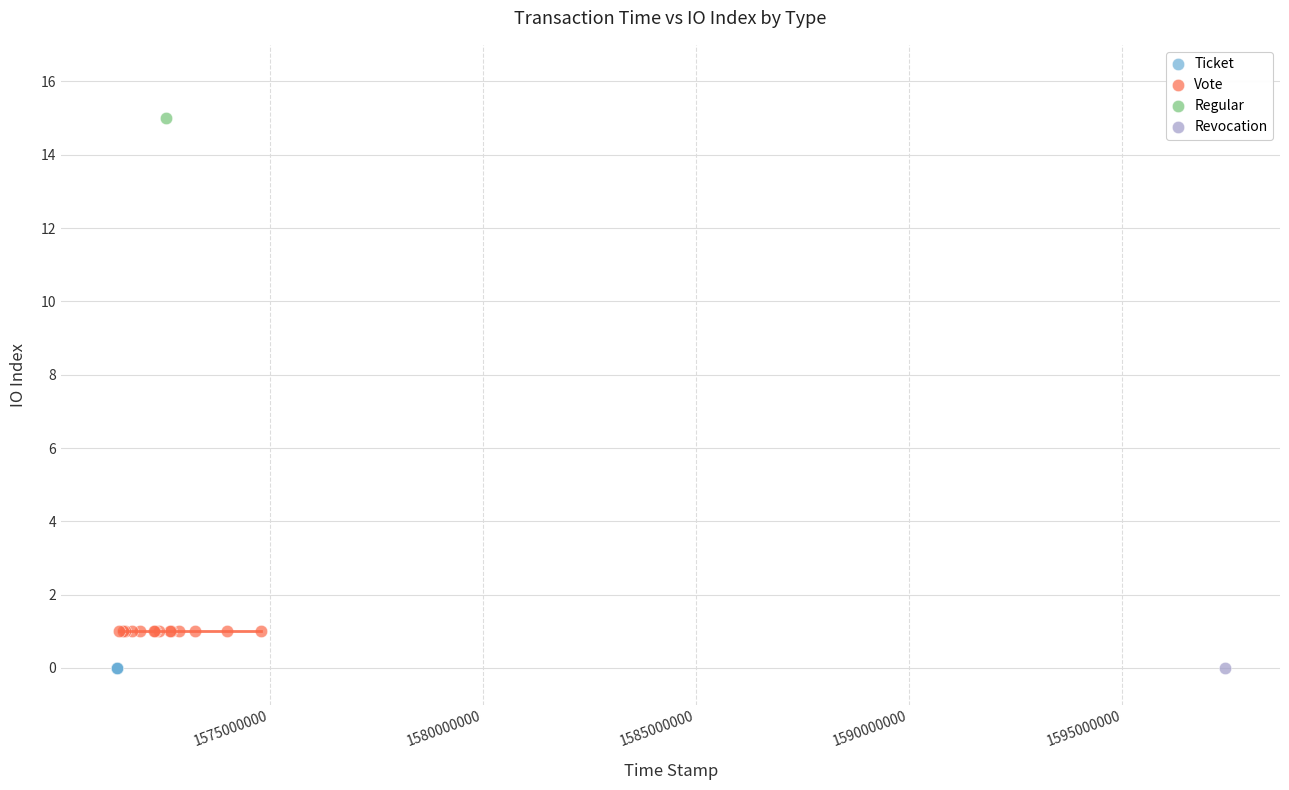

What are all the series names shown in the legend?

Ticket, Vote, Regular, Revocation